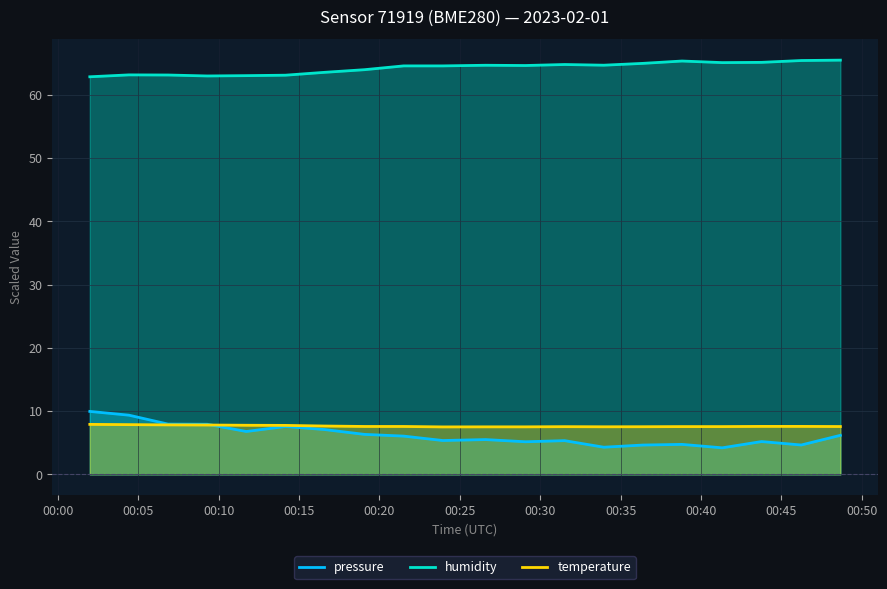

After their last crossing, which series has the higher values: temperature or pressure?

temperature